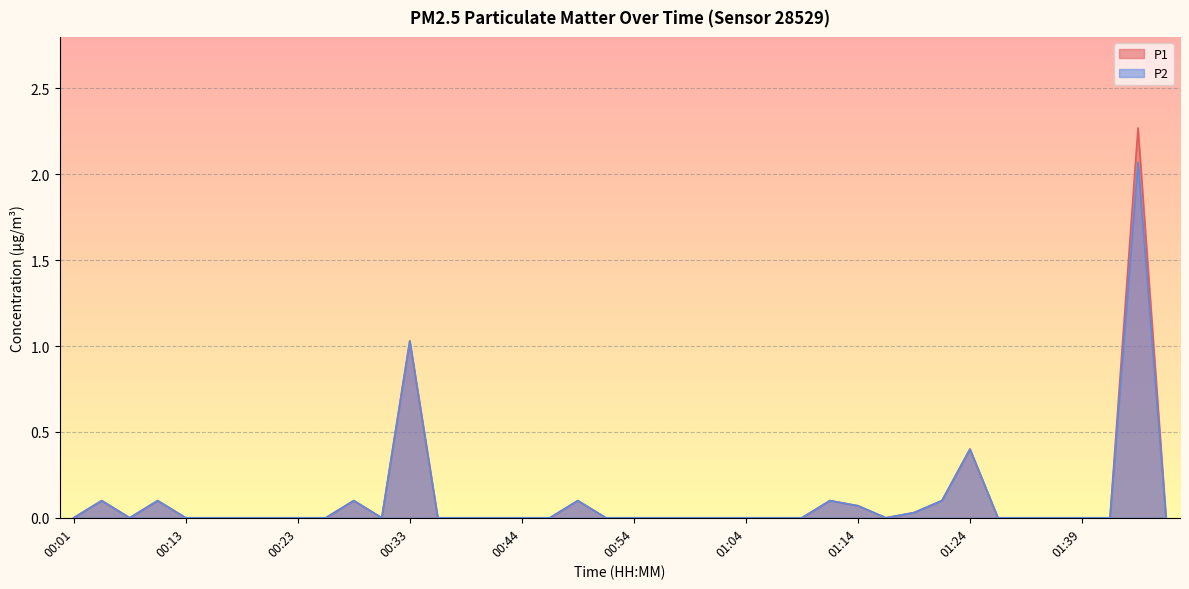

What is the label of the 33rd point from the left?

01:24